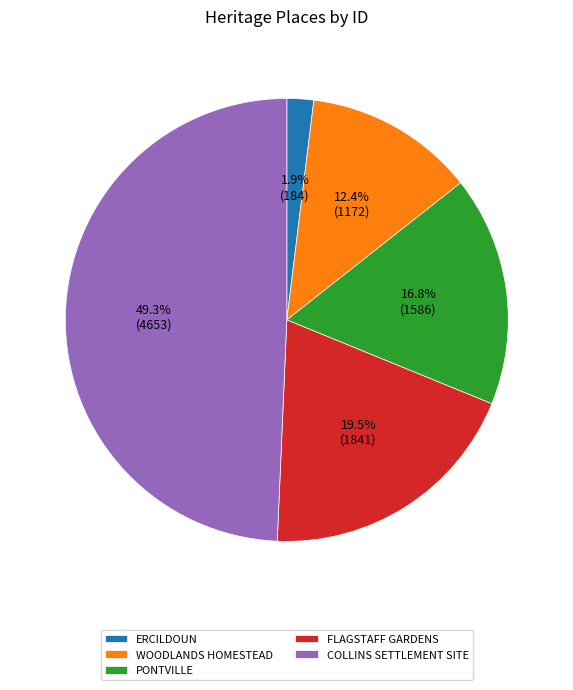

How many slices are in this pie chart?

5